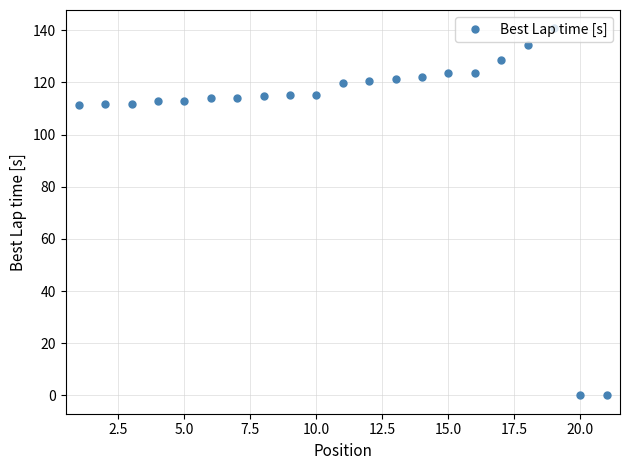

How many lines are shown in the chart?

1